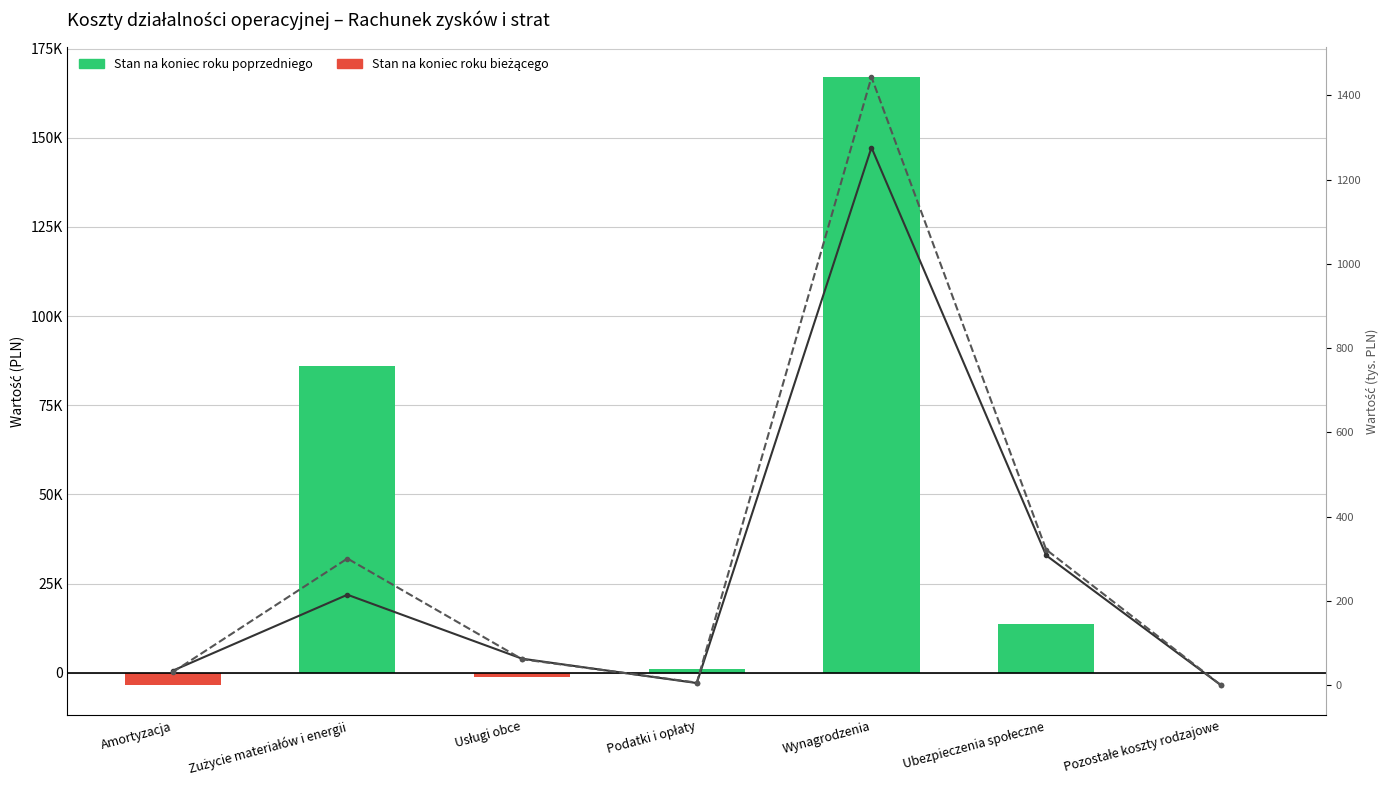

Are the bars grouped side by side (vs. stacked)?

Yes